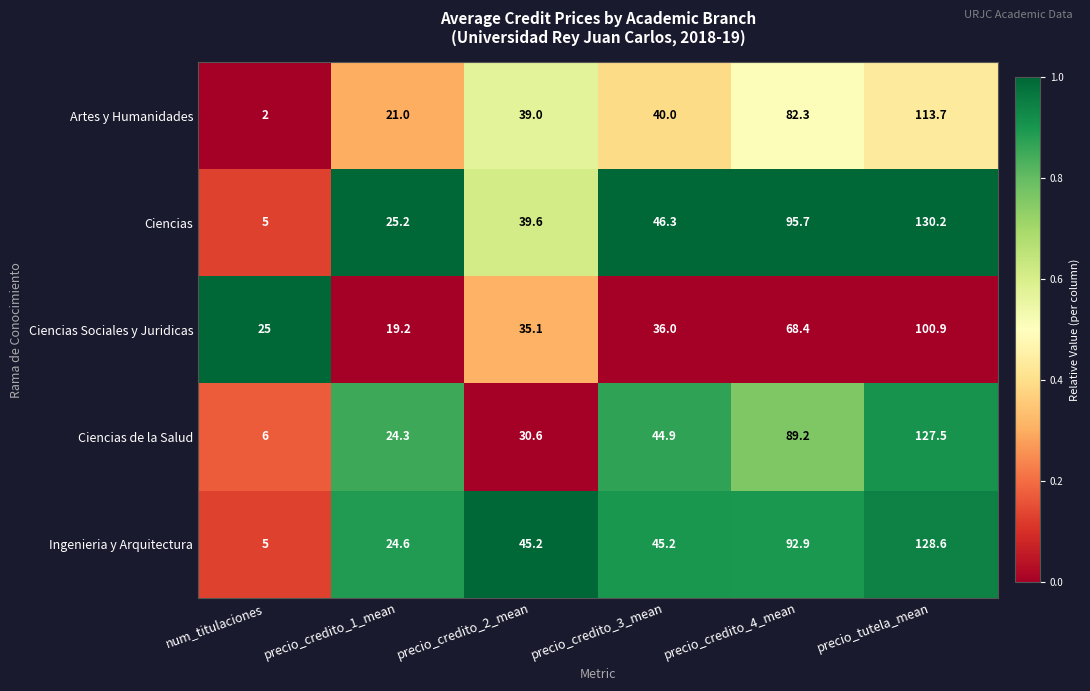

What is the total value across all series at precio_credito_1_mean?

114.3